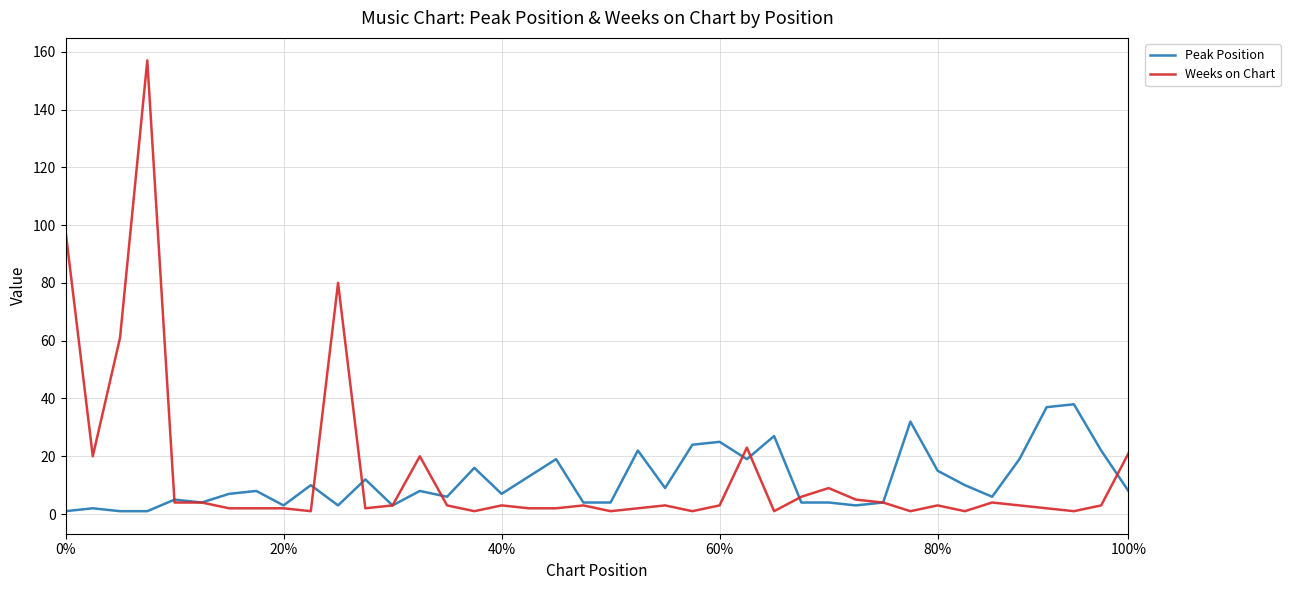

What is the greatest value displayed?

157